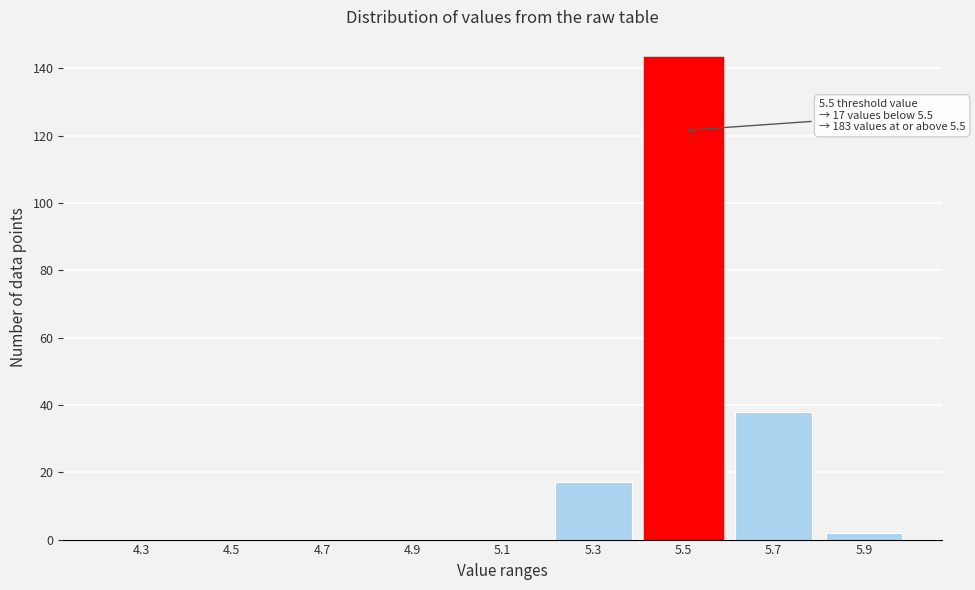

Reading right to left, list all the values displayed in this chart.

5.9=2	5.7=38	5.5=143	5.3=17	5.1=0	4.9=0	4.7=0	4.5=0	4.3=0